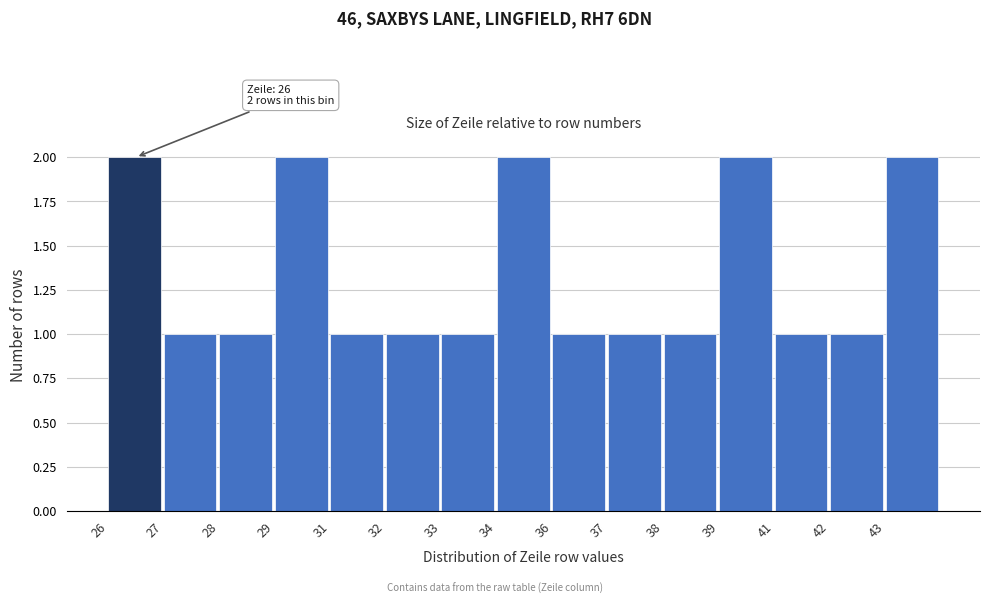

Reading right to left, transcribe all the data shown in this chart.

43=2	42=1	41=1	39=2	38=1	37=1	36=1	34=2	33=1	32=1	31=1	29=2	28=1	27=1	26=2